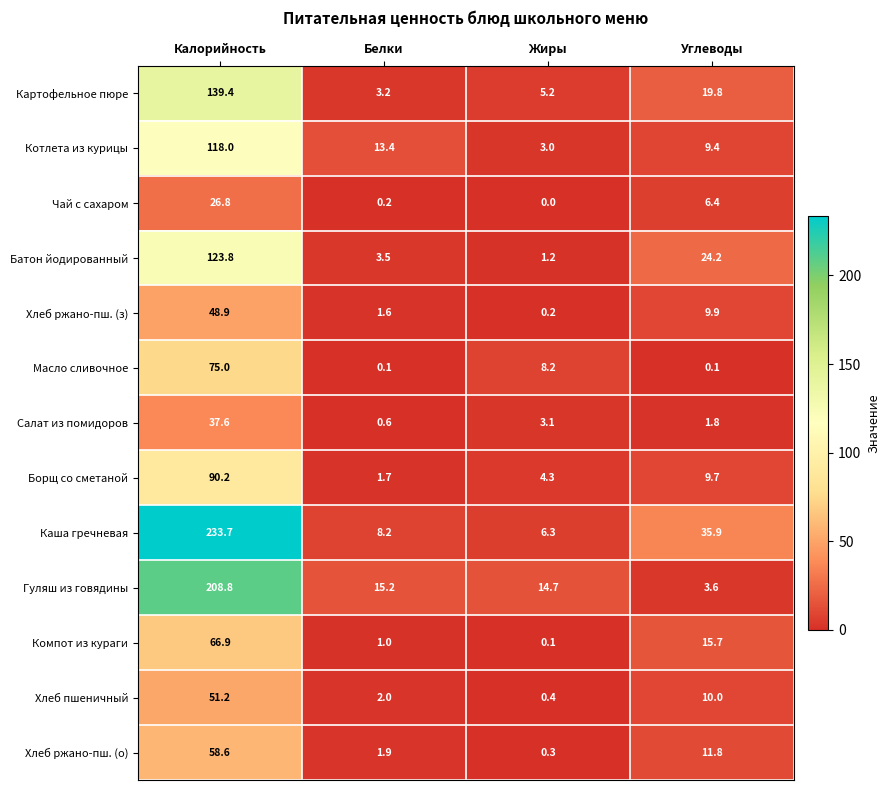

Is it true that Каша гречневая equals 326.6 at Калорийность?

False